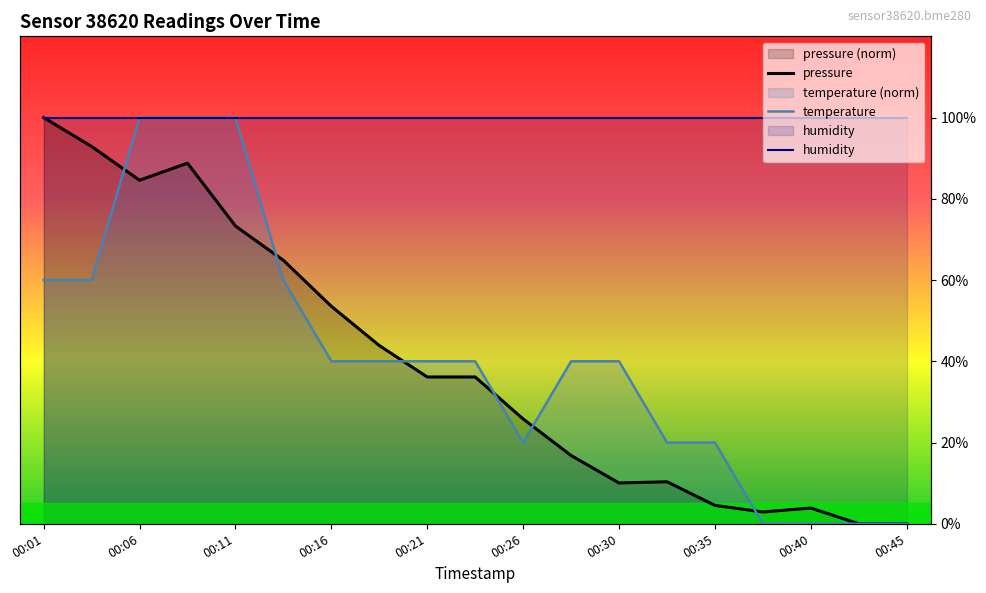

The value of pressure at 00:40 is 3.9. True or false?

True